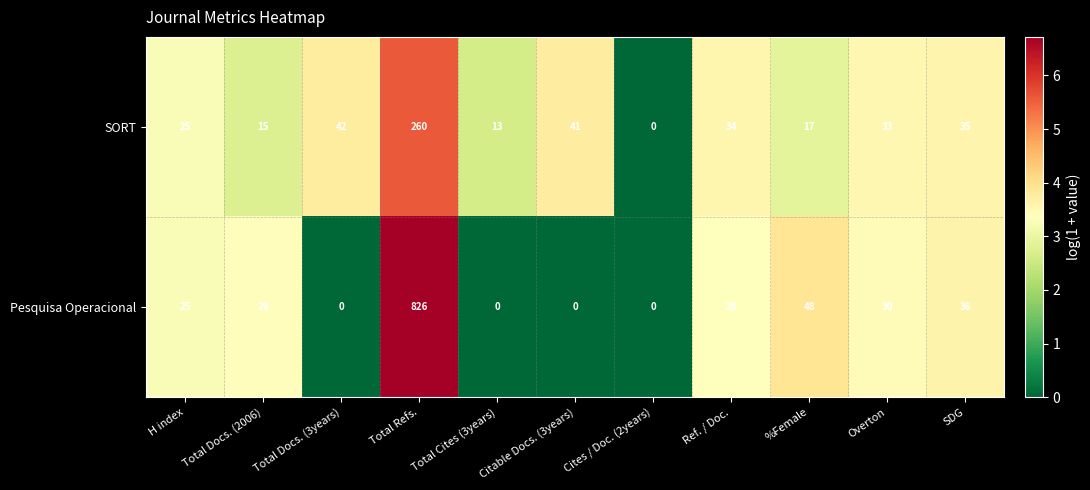

At which label does Pesquisa Operacional first exceed 28?

Total Docs. (2006)